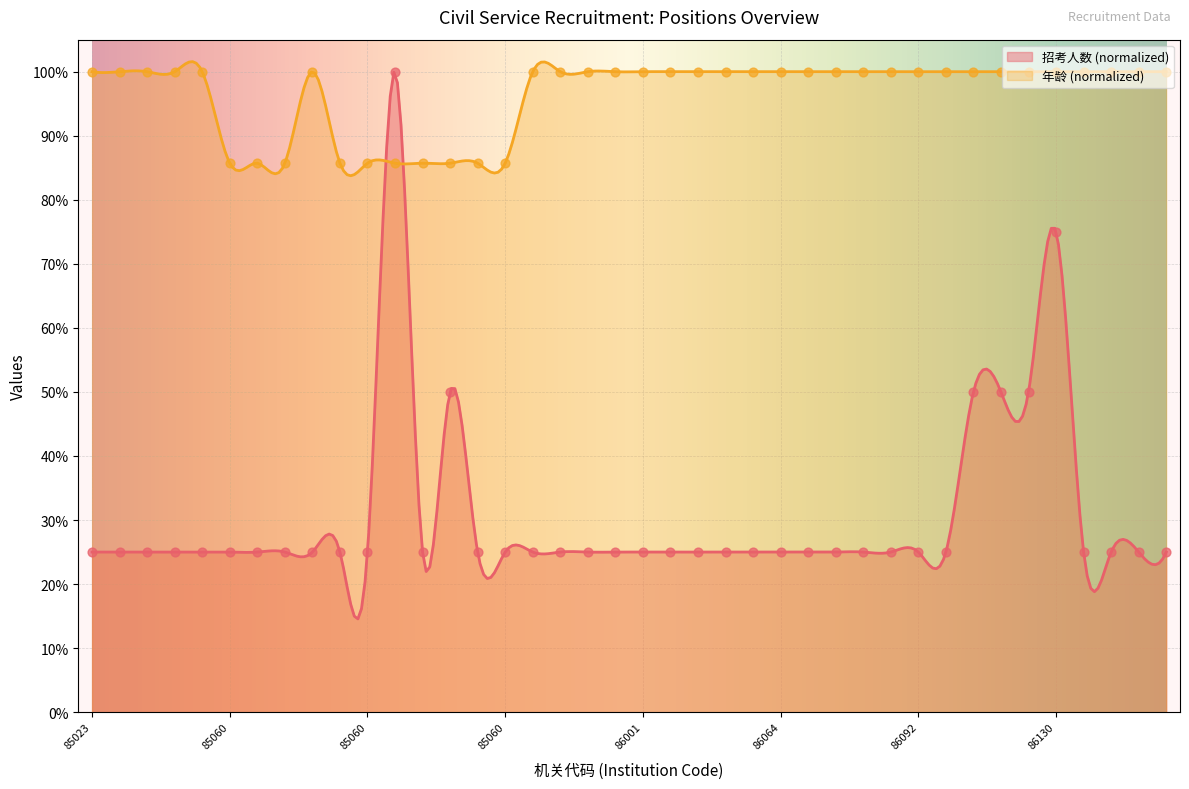

After their last crossing, which series has the higher values: 招考人数 (normalized) or 年龄 (normalized)?

年龄 (normalized)